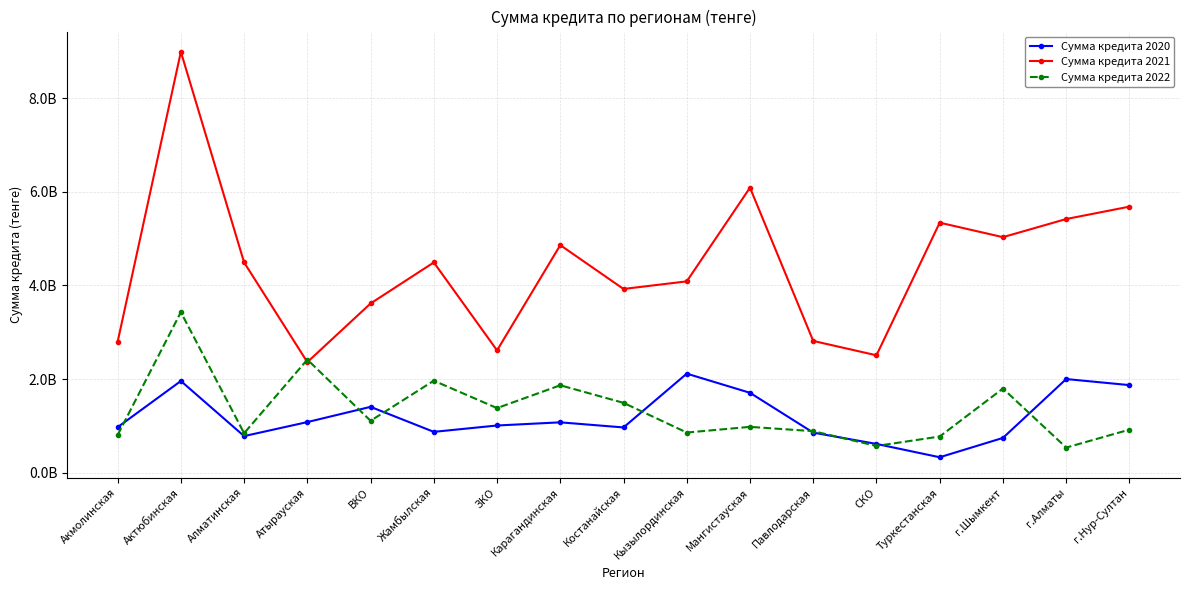

At which category does Сумма кредита 2022 reach its first local valley?

Алматинская